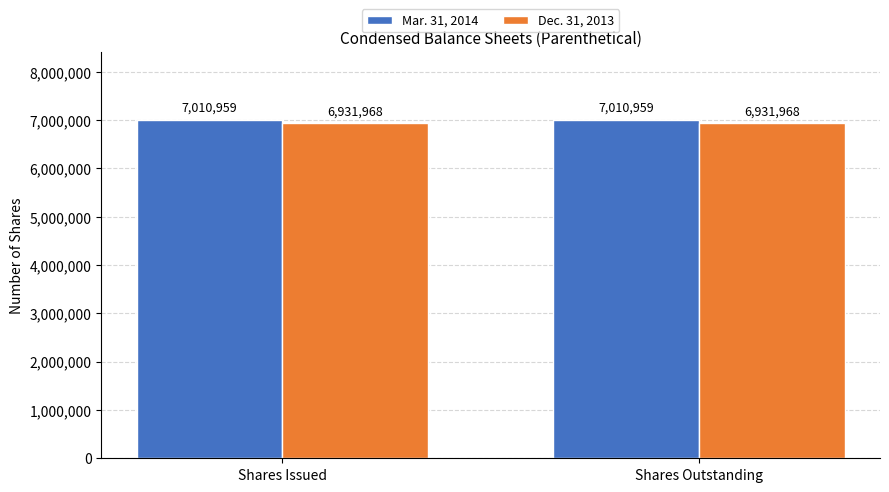

What position from the right is Shares Outstanding?

1